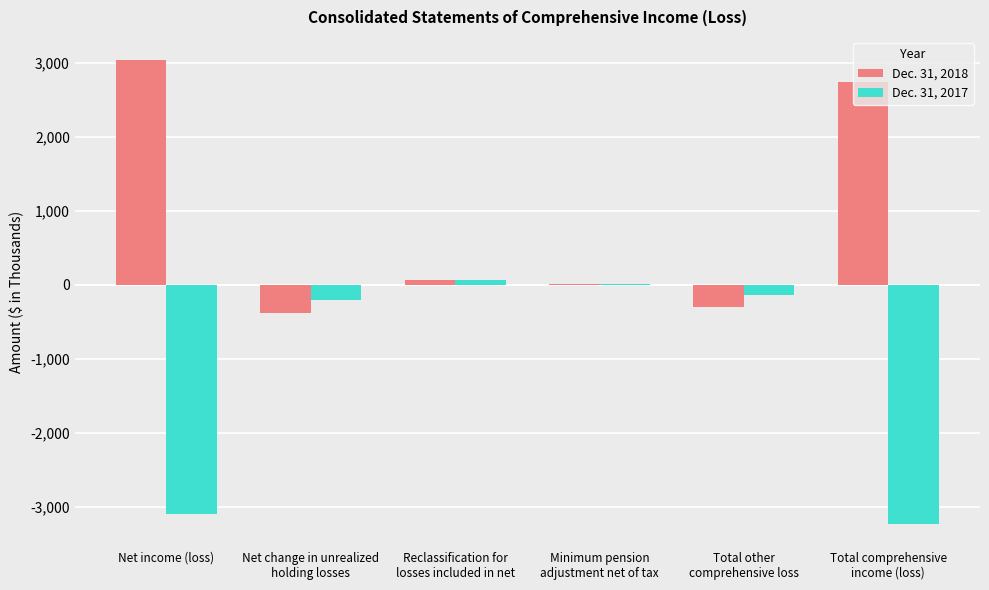

At which category is the sum across all series the highest?

Reclassification for
losses included in net